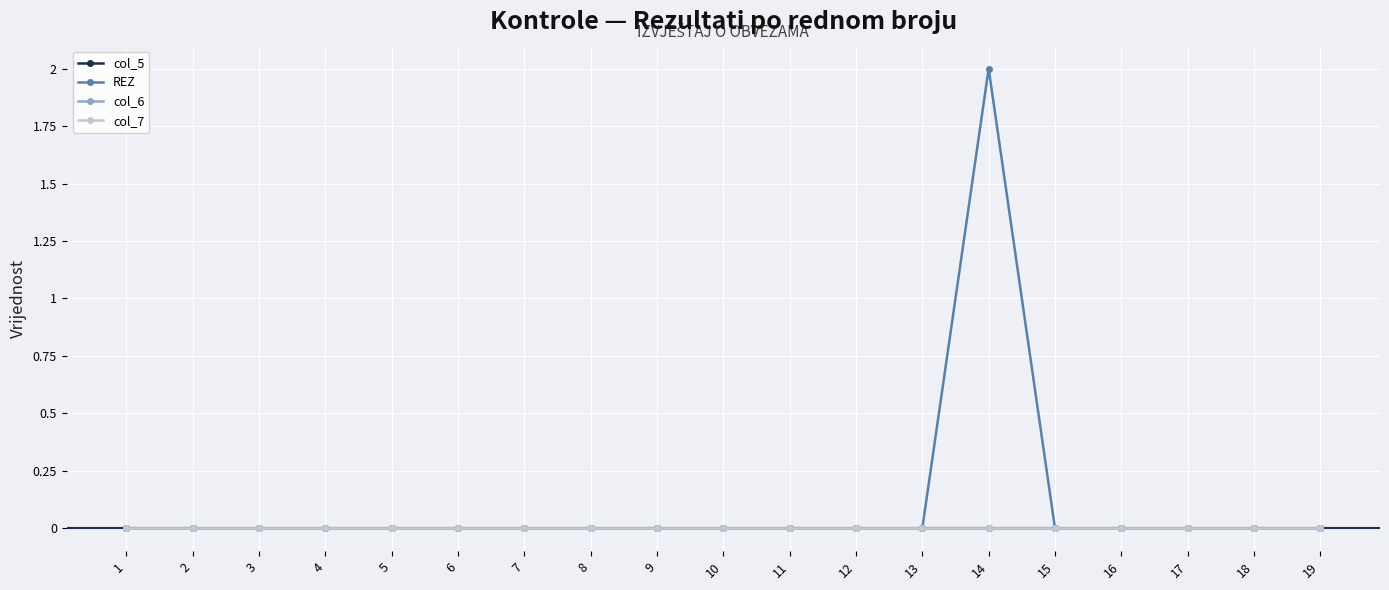

Does the chart have visible grid lines?

Yes